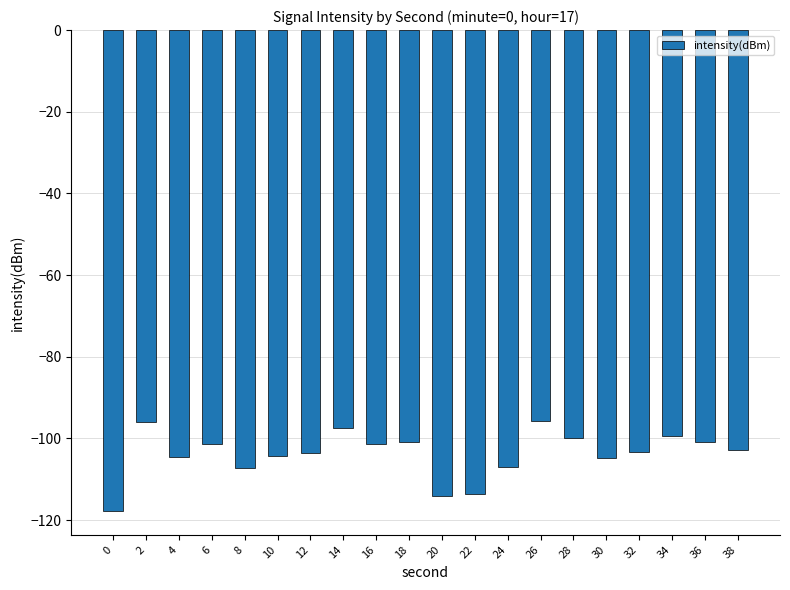

What is the average value?

-103.8